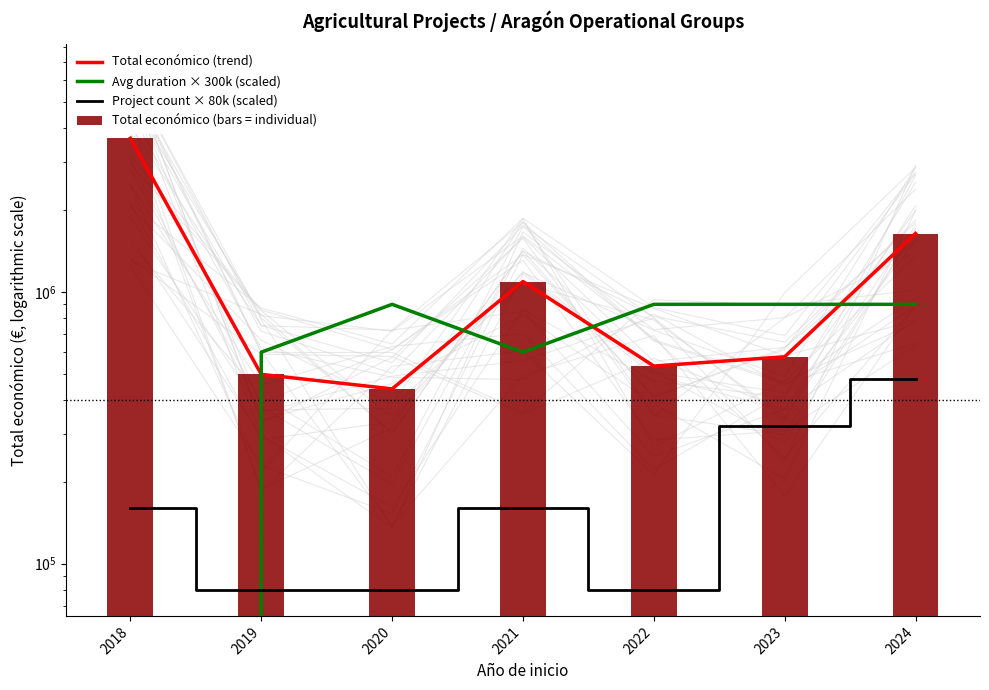

Rank the series by their maximum value, from lowest to highest.

Project count × 80k (scaled), Avg duration × 300k (scaled), Total económico (trend), Total económico (bars = individual)